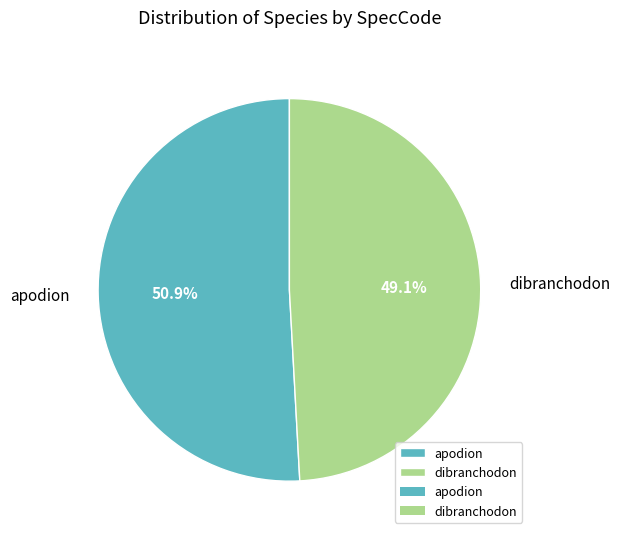

How many segments does this pie chart have?

2